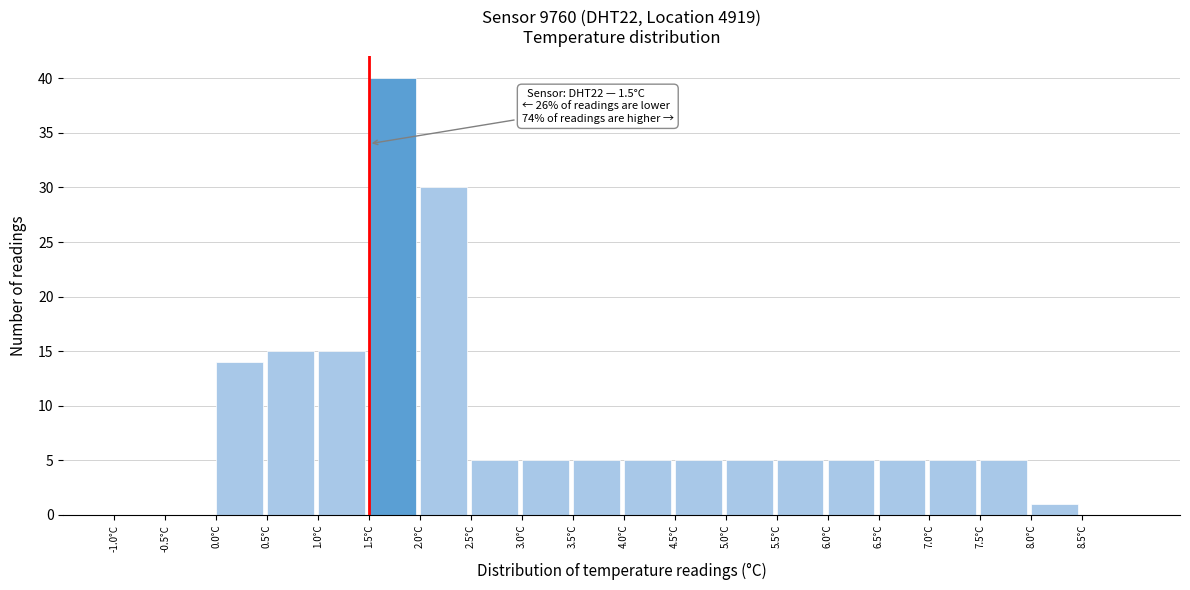

Over which range of the x-axis is the bar tallest?

1.5 to 2.0